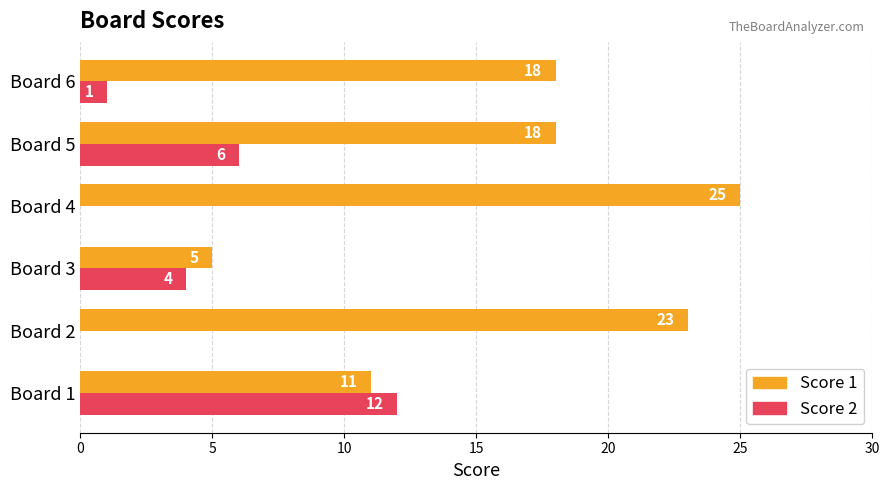

Where is Score 2 nearest to the value 6?

Board 5